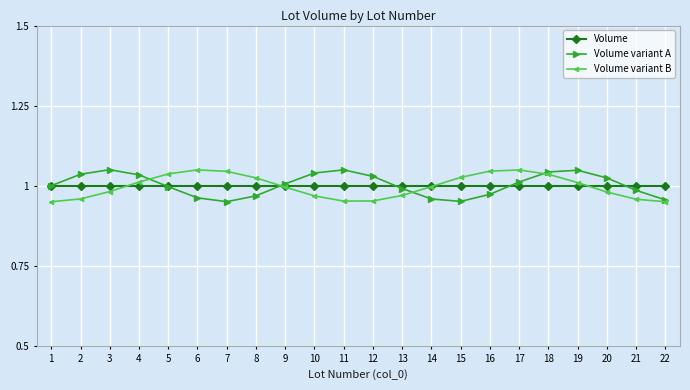

True or false: Volume and Volume variant A intersect in this chart.

True